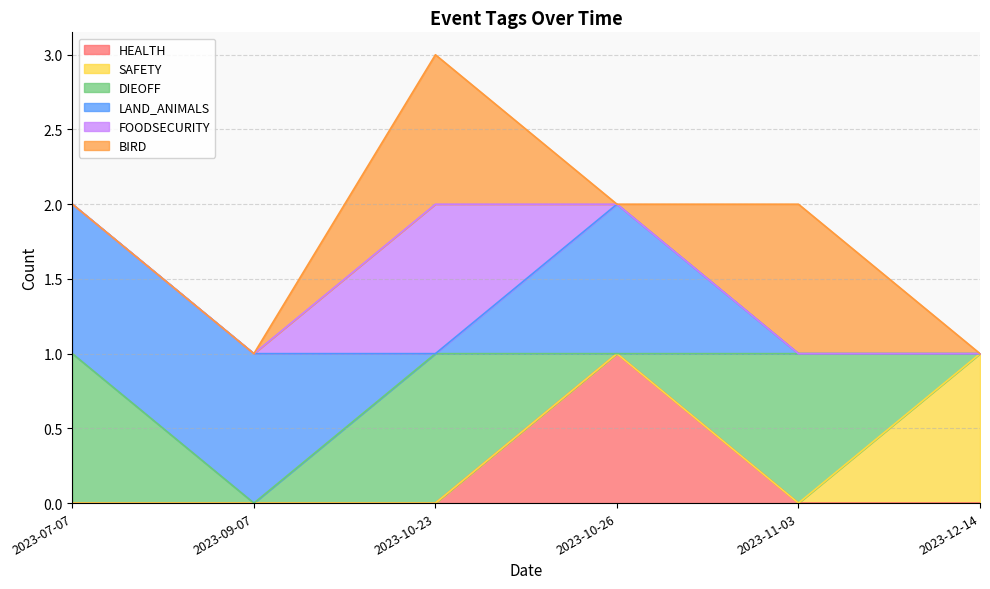

At which category is the sum across all series the highest?

2023-10-23